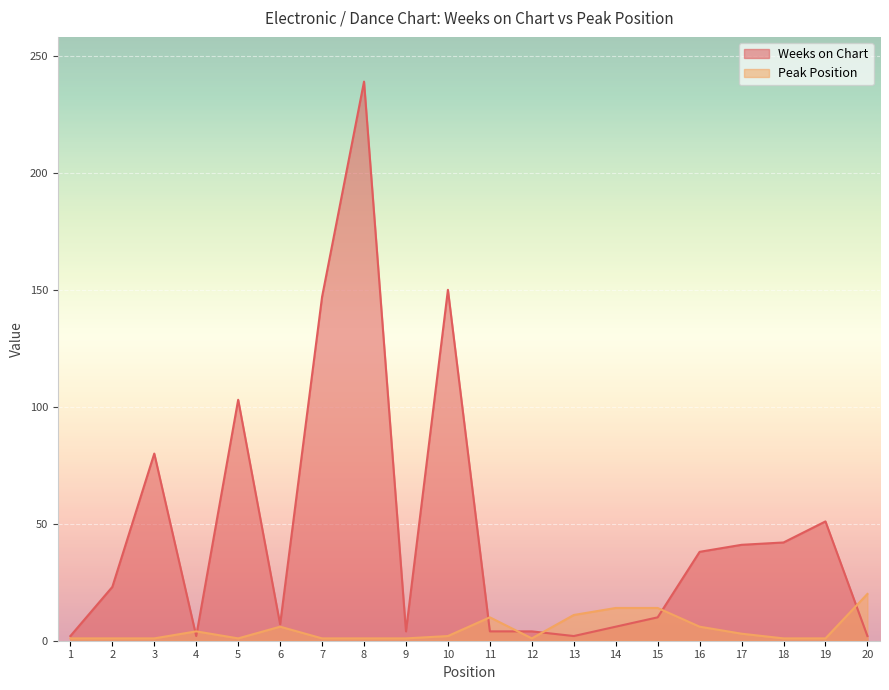

What are all the series names shown in the legend?

Weeks on Chart, Peak Position